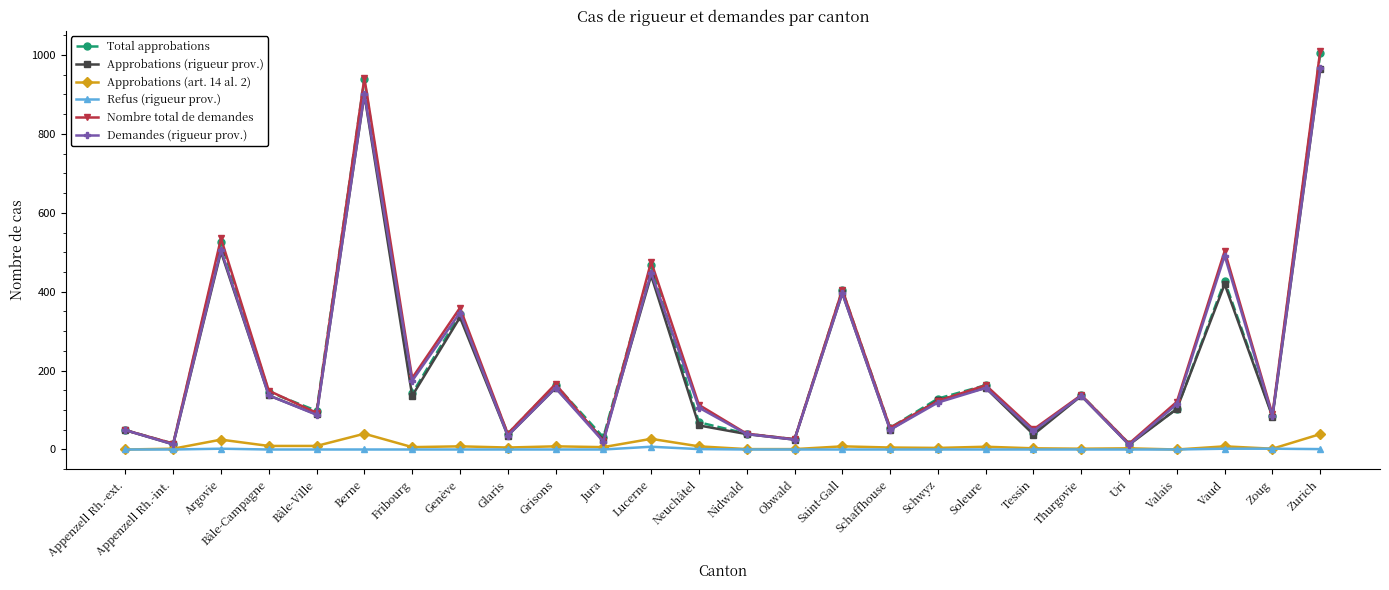

Between Saint-Gall and Valais, which series saw the biggest shift?

Total approbations